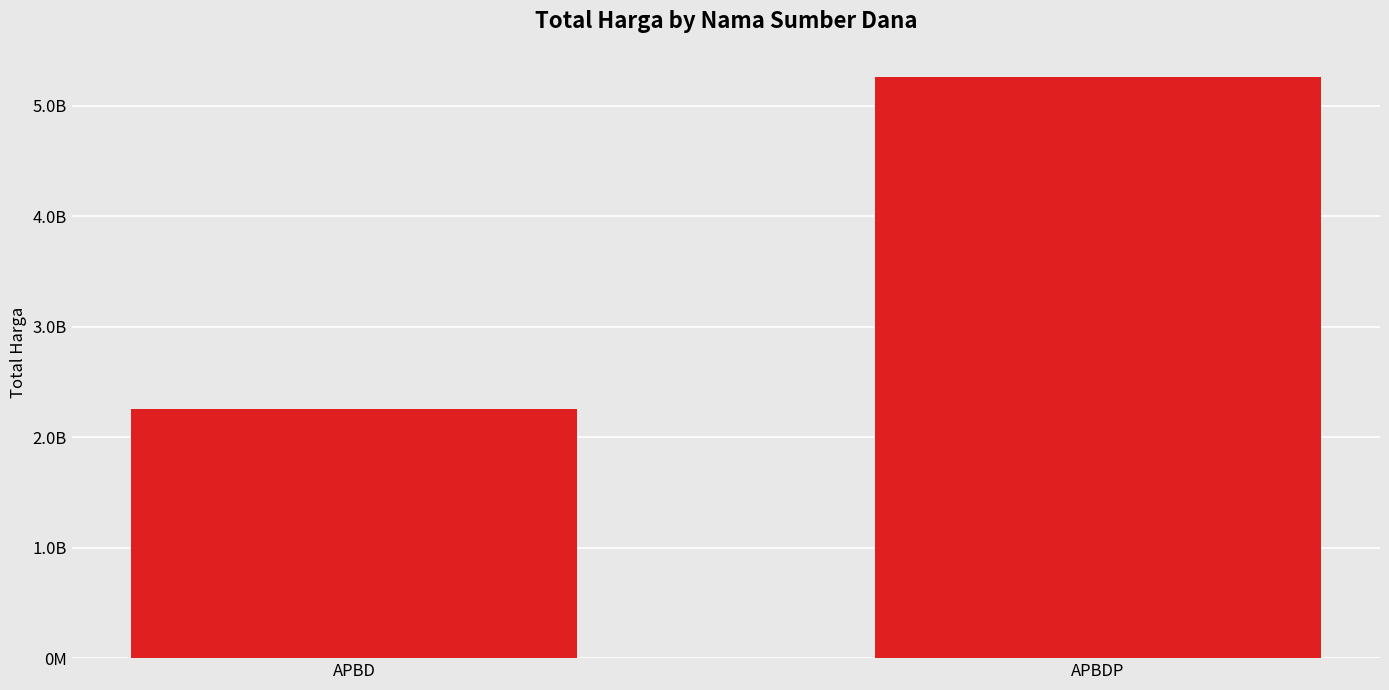

What is the greatest value displayed?

5266388740